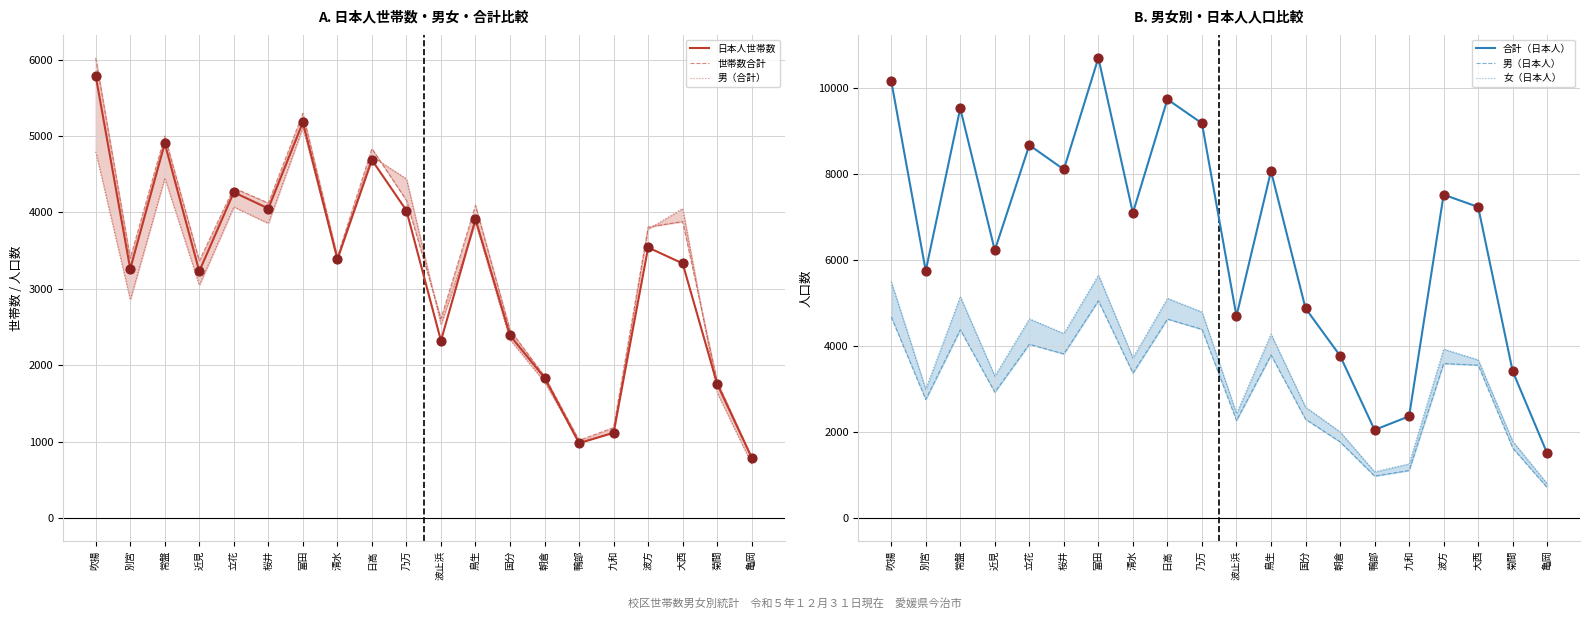

What is the total value across all series at 乃万?

30997